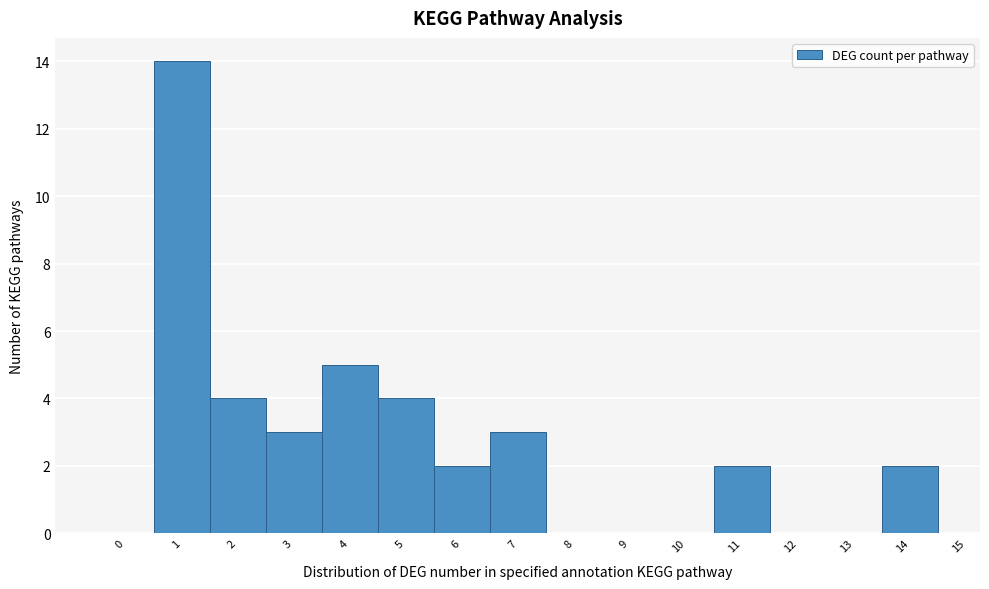

How tall is the bar that spans 0.5 to 1.5 on the x-axis? The values are not printed on the chart, so give them approximately, as read against the axis.

14